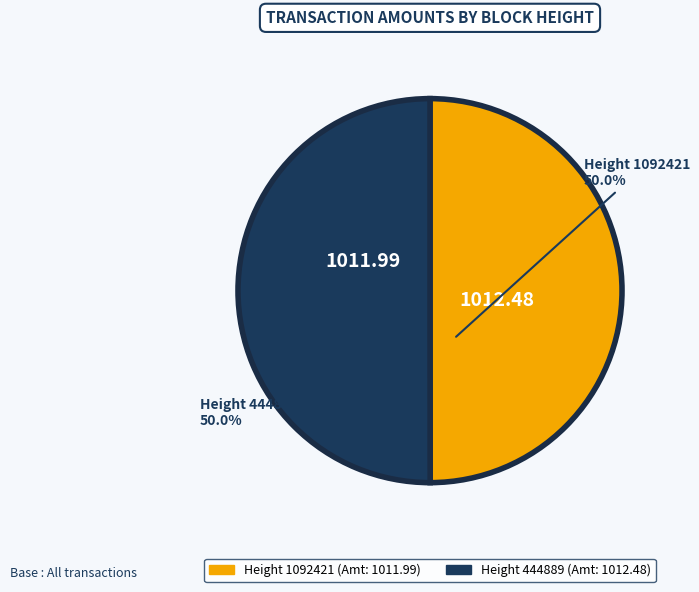

How many segments does this pie chart have?

2